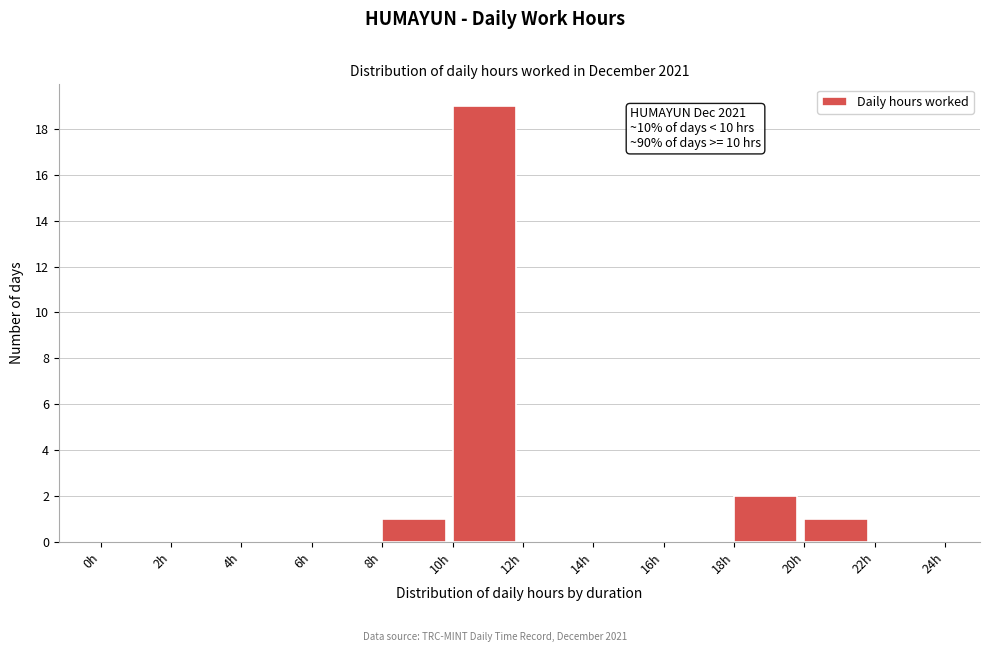

Over which range of the x-axis is the bar tallest?

10 to 12